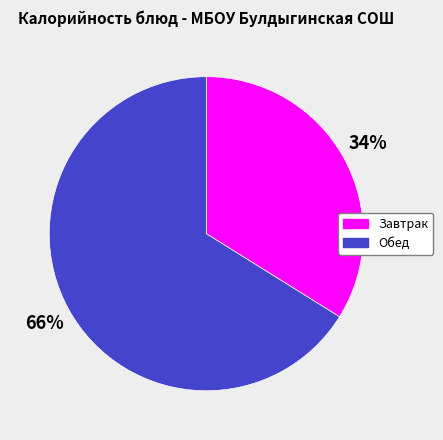

Which slice is the smallest?

Завтрак